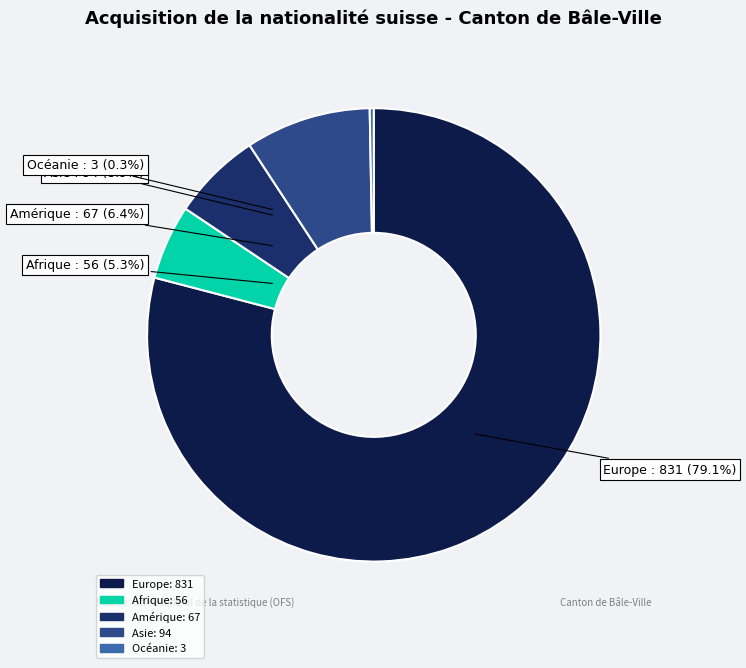

Is it true that Europe is 79% of the pie?

True